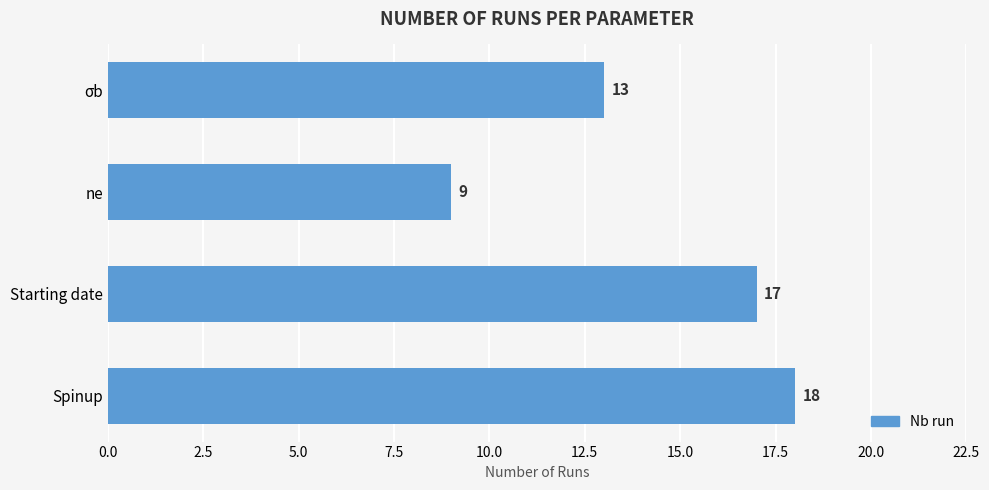

Which has a higher value, ne or Starting date?

Starting date